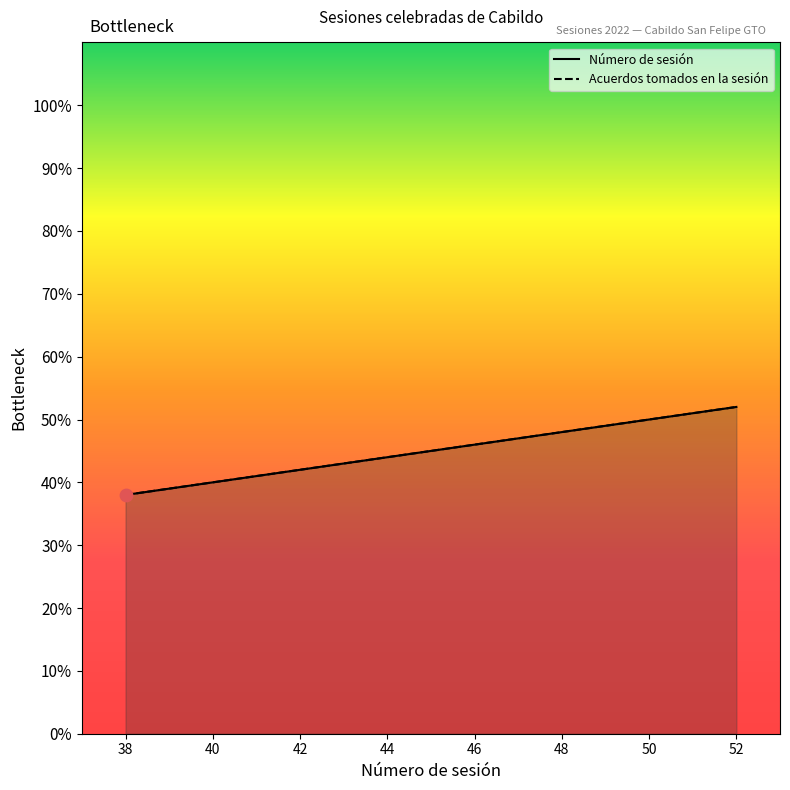

At which category is the sum across all series the highest?

52